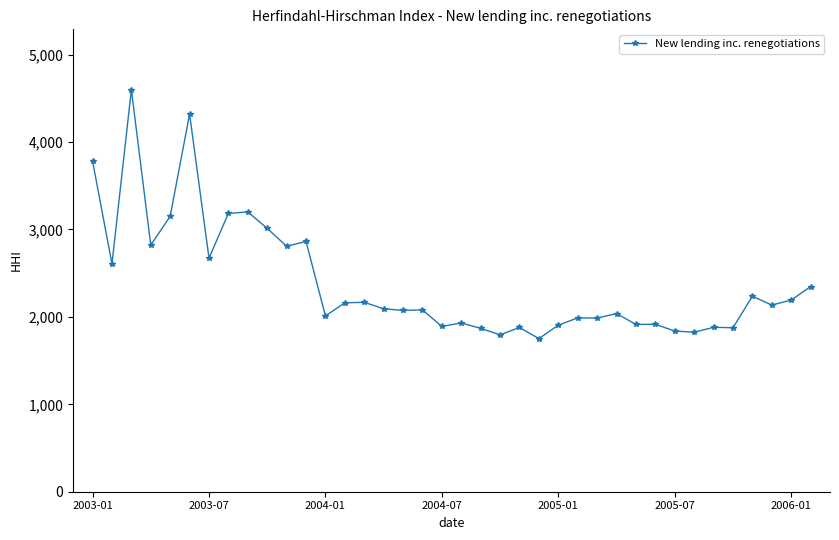

What is the difference between the second highest and second lowest values?

2526